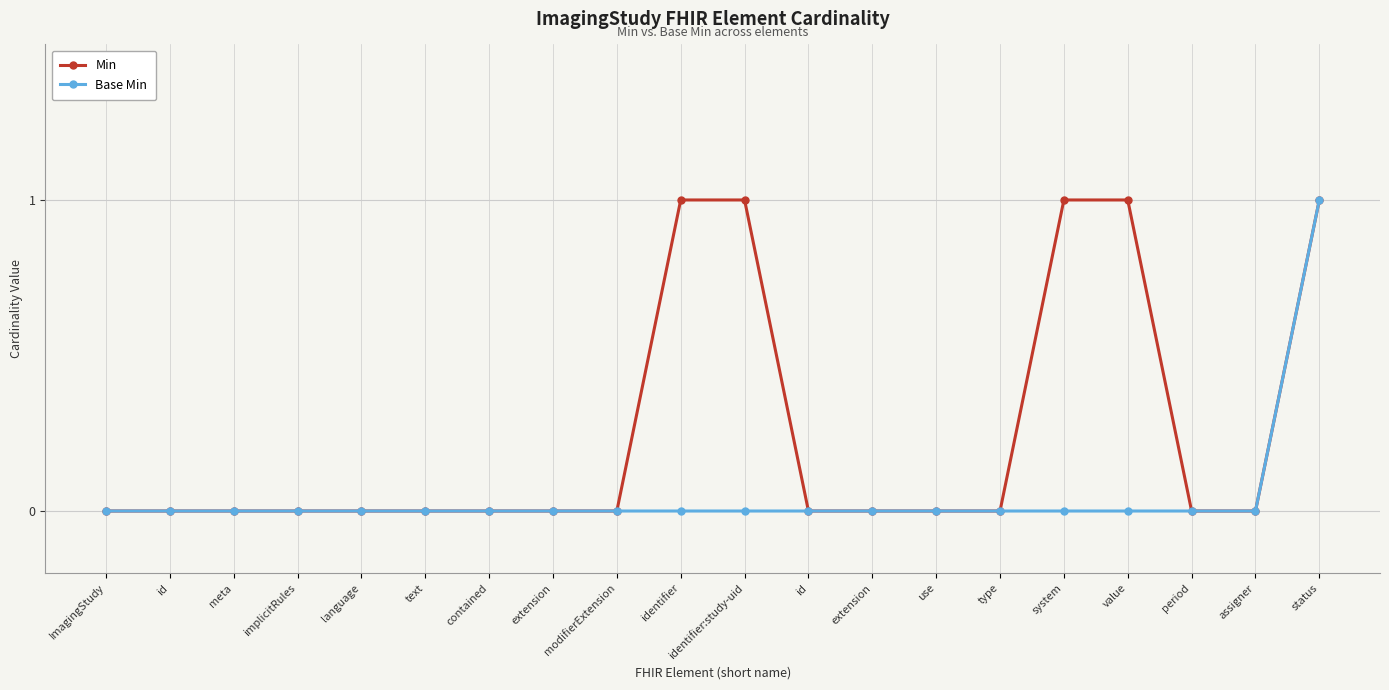

What are all the series names shown in the legend?

Min, Base Min